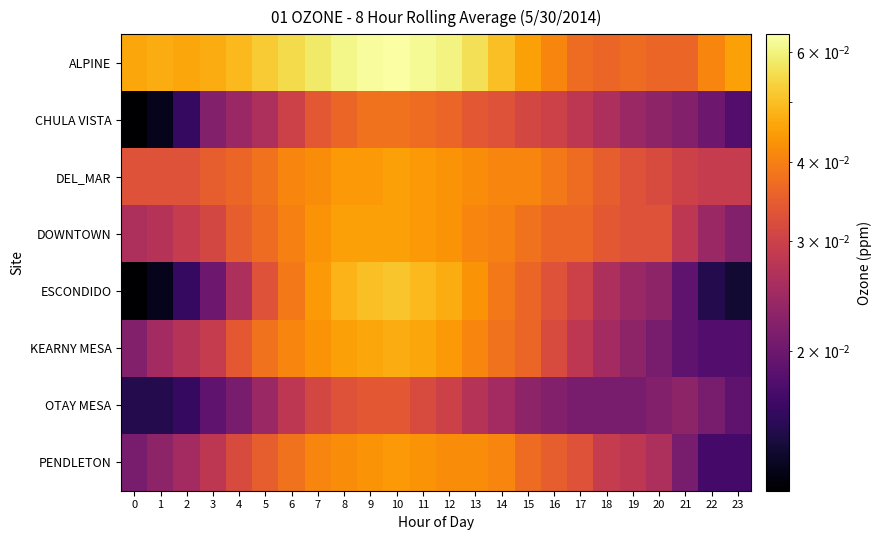

Which label corresponds to the largest value in the chart?

10